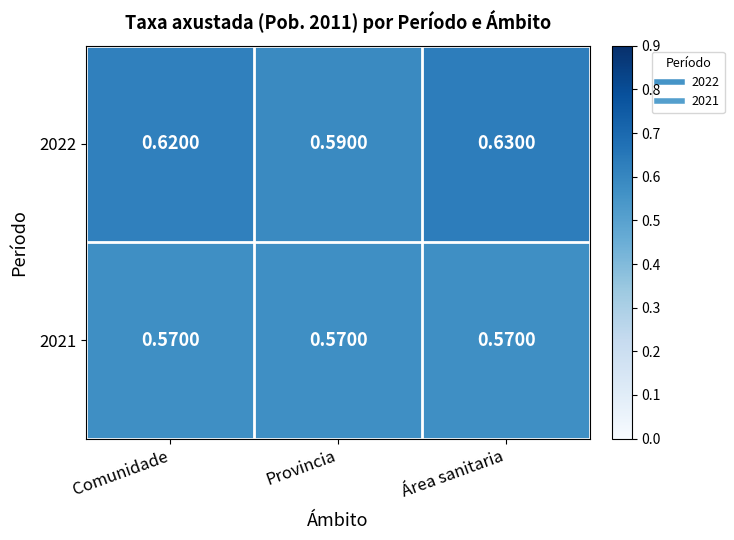

At Comunidade, list the series in order from smallest to largest.

2021, 2022